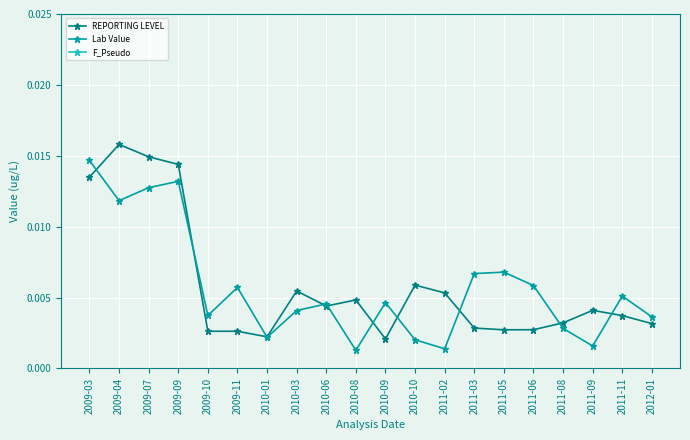

True or false: Lab Value has more than 2 interior local peaks.

True